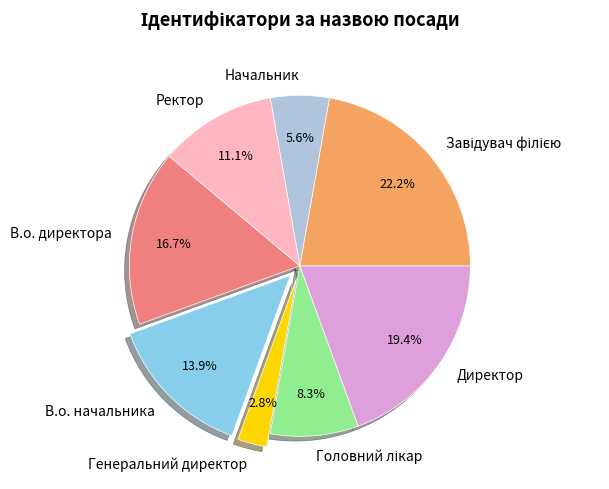

The Генеральний директор slice represents 17% of the pie. True or false?

False